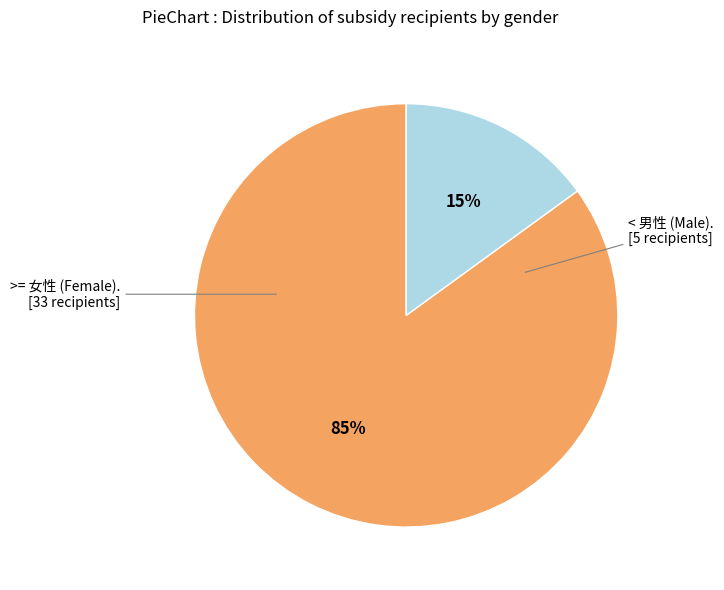

Is there a majority slice in this chart?

Yes